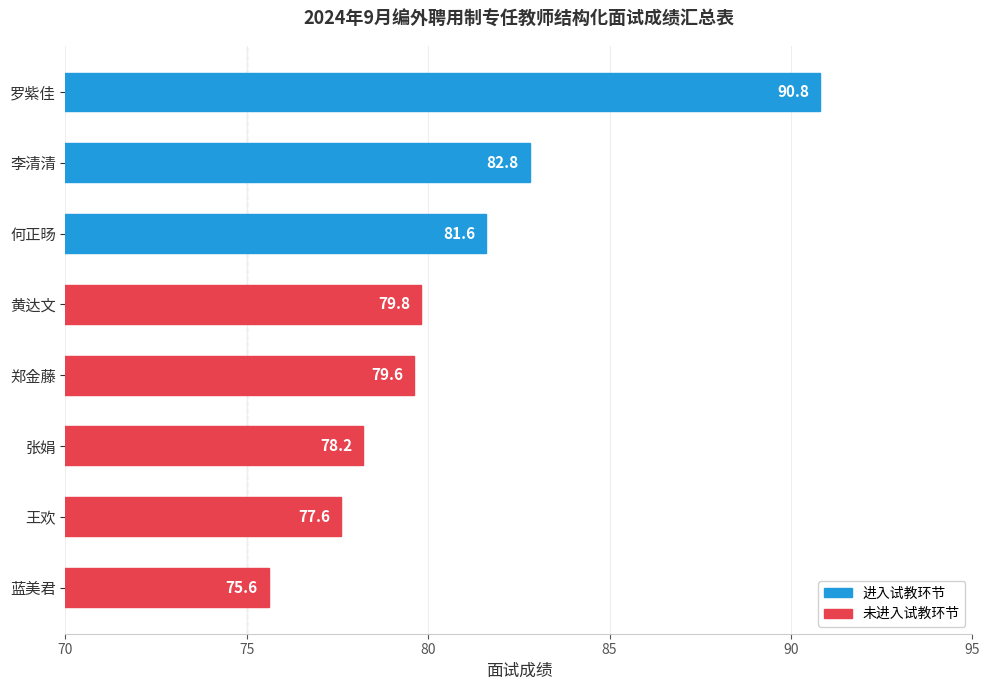

Are the bars grouped side by side (vs. stacked)?

No